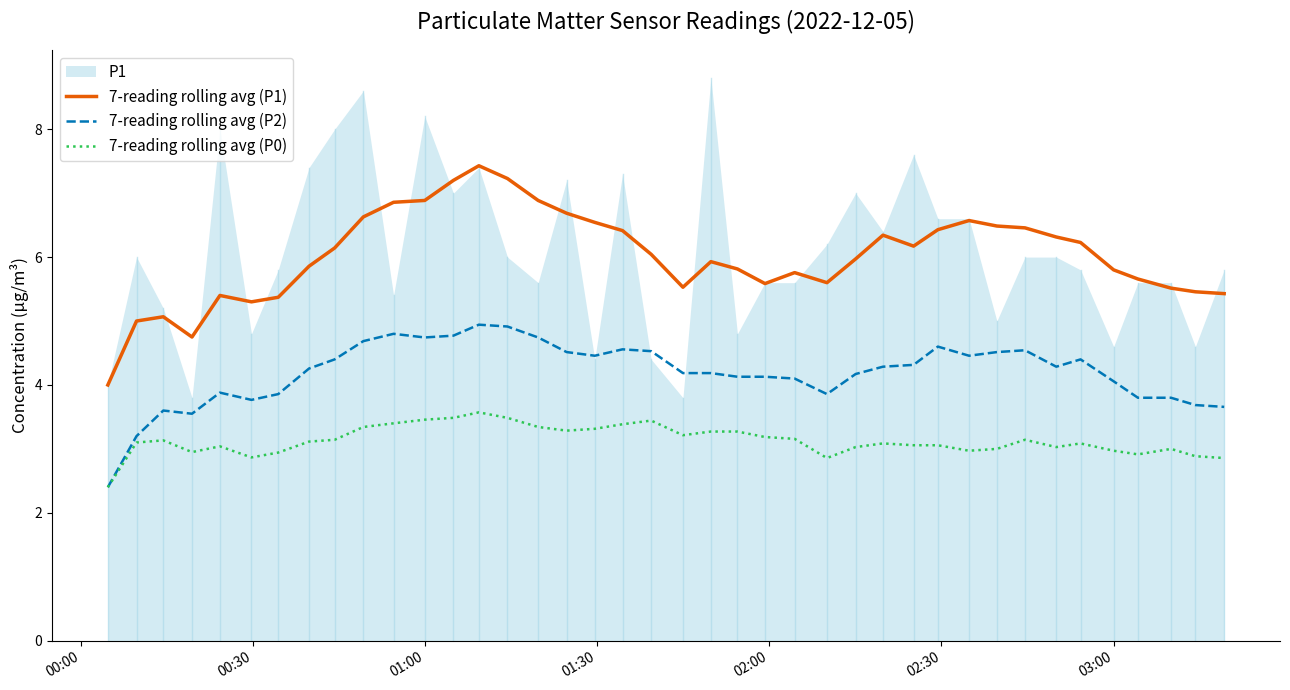

What is the difference between the second highest and second lowest values in the 7-reading rolling avg (P2) series?

1.7